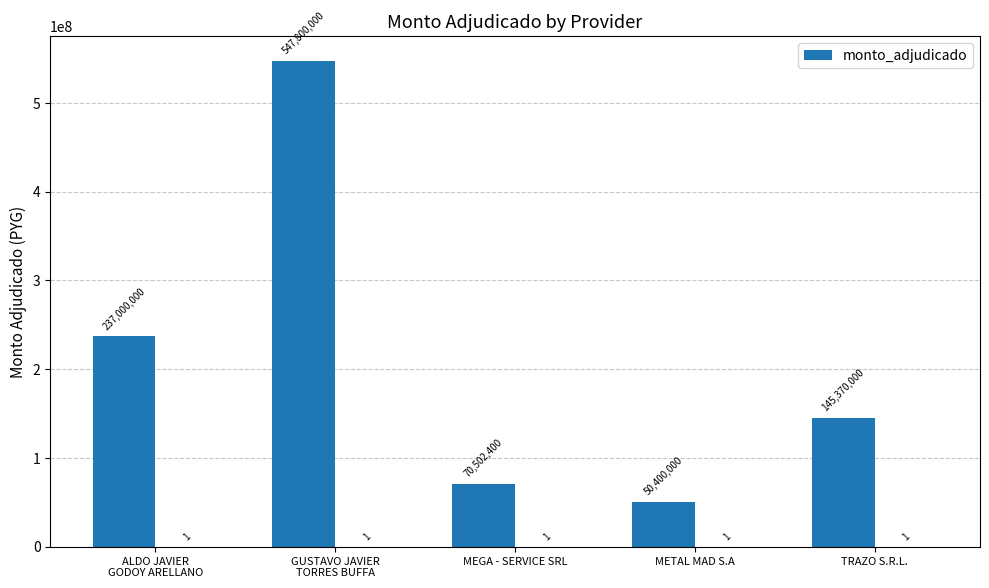

What is the change in value from GUSTAVO JAVIER
TORRES BUFFA to METAL MAD S.A?

-497400000